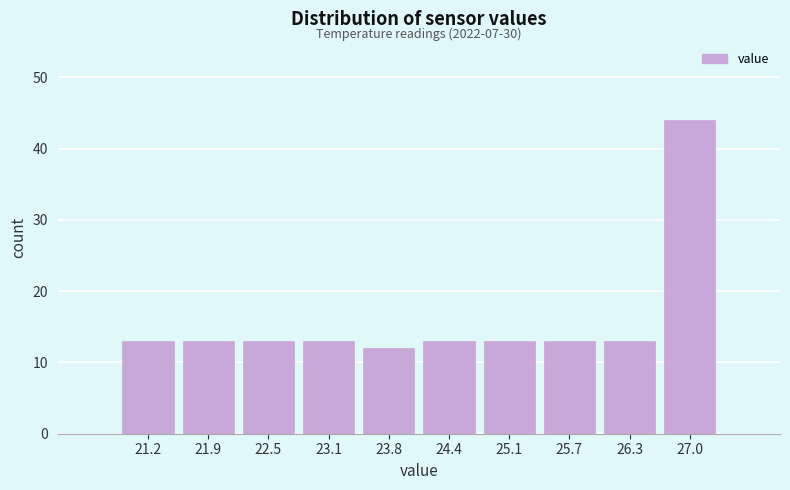

Which range on the x-axis has the tallest bar?

26.7 to 27.3